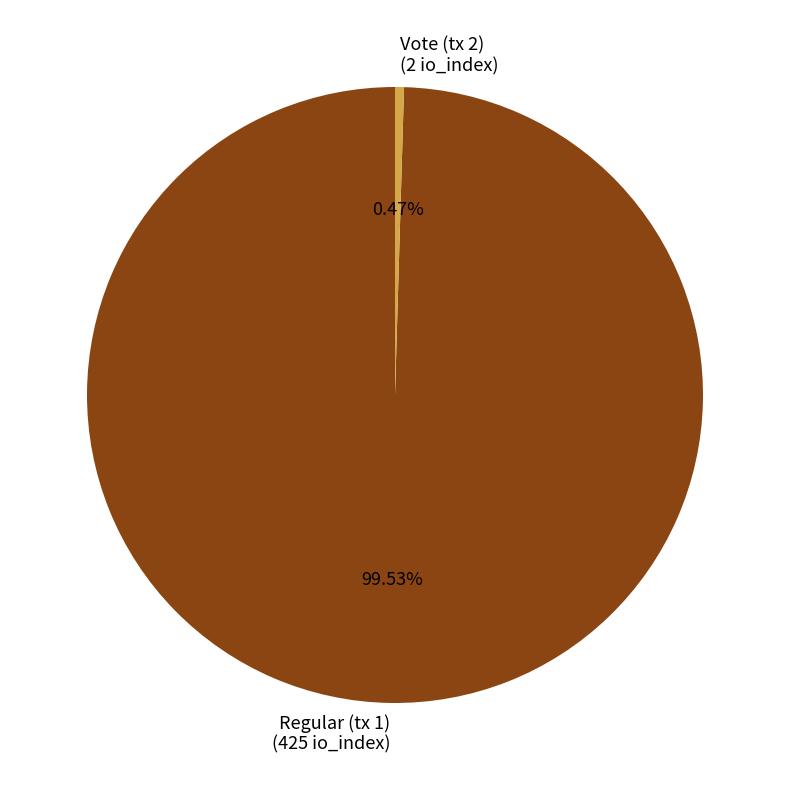

Between Vote (tx 2) and Regular (tx 1), which is larger?

Regular (tx 1)